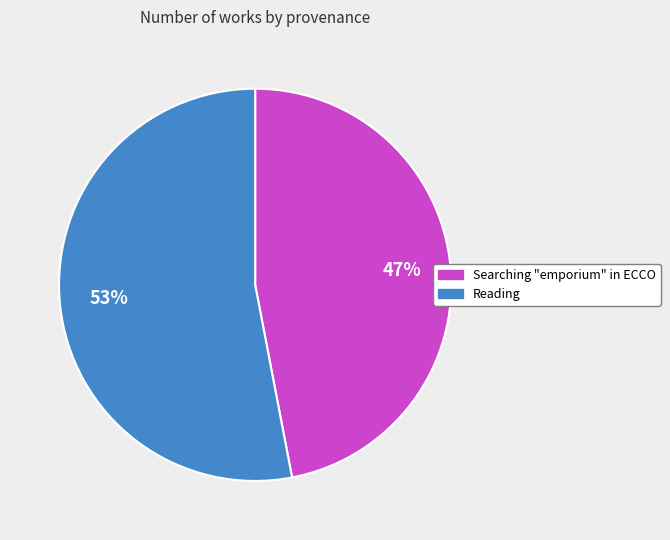

Between Searching "emporium" in ECCO and Reading, which is larger?

Reading